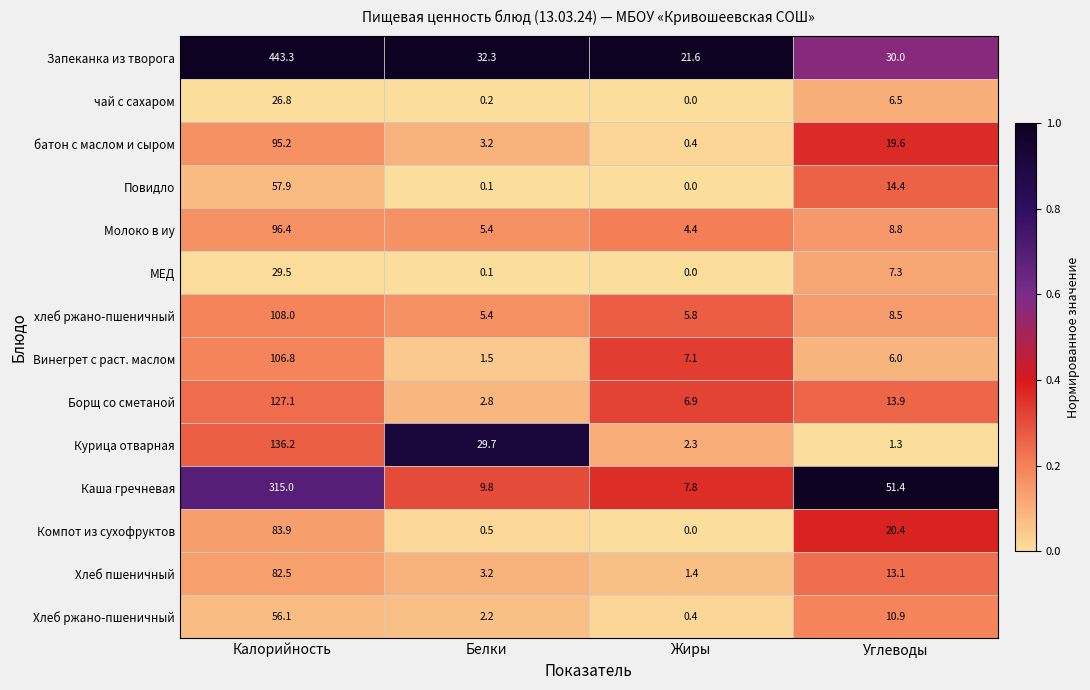

The value of Курица отварная at Калорийность is 64.8. True or false?

False